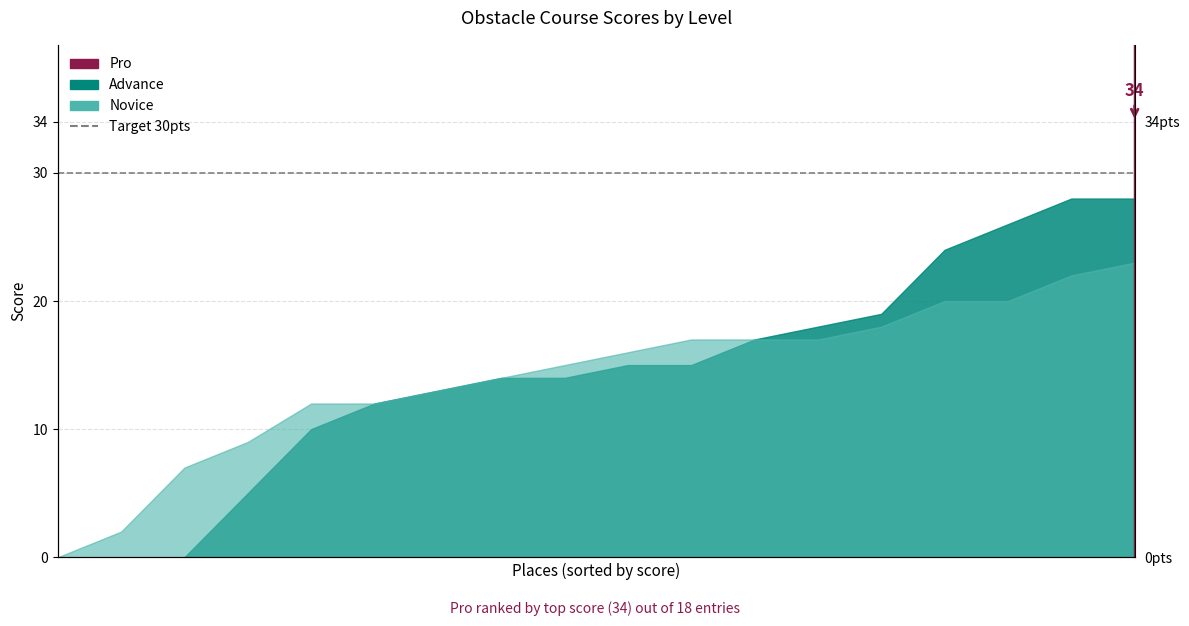

The value of Pro at 0 is -1. True or false?

False